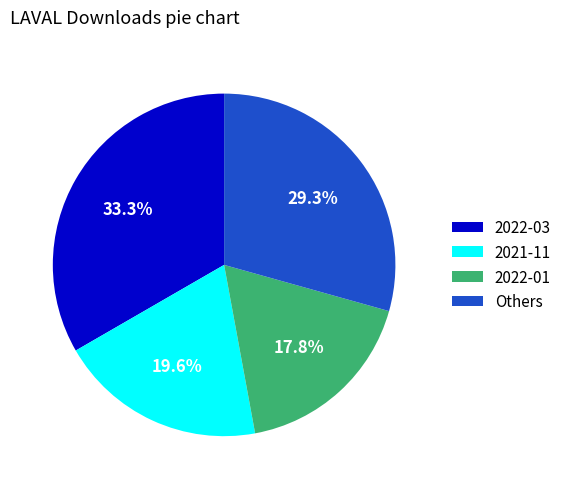

Do Others and 2021-11 together represent more than half of the pie?

No